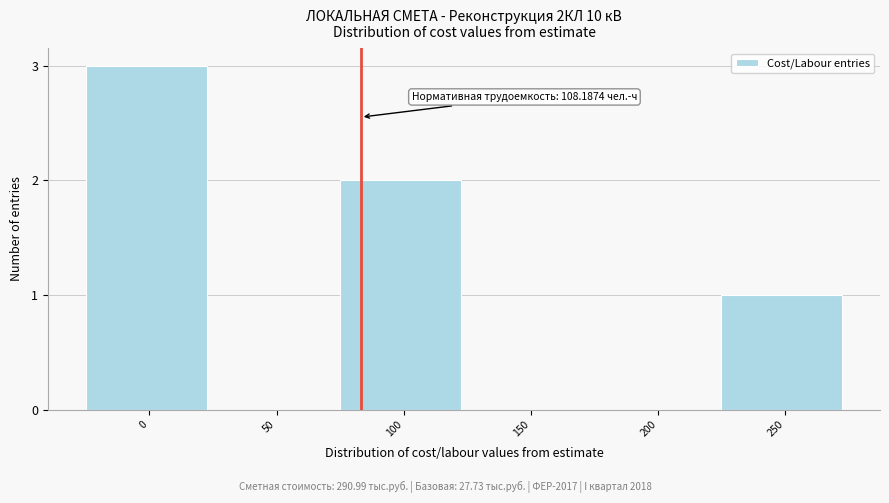

Reading right to left, extract all data points from this chart.

250=1	200=0	150=0	100=2	50=0	0=3